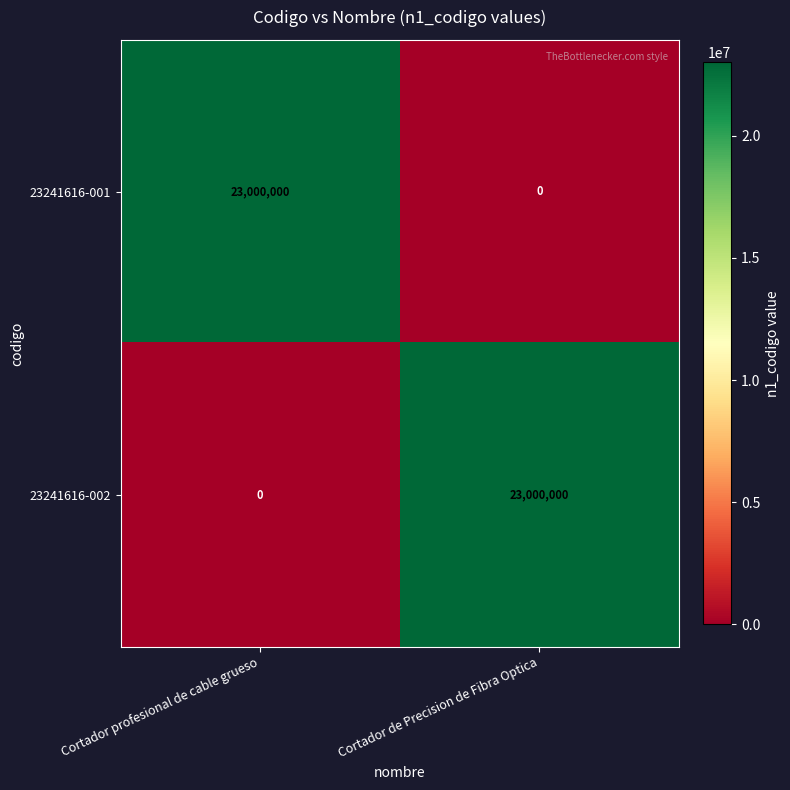

What is the difference between the 23241616-002 values at Cortador de Precision de Fibra Optica and Cortador profesional de cable grueso?

23000000